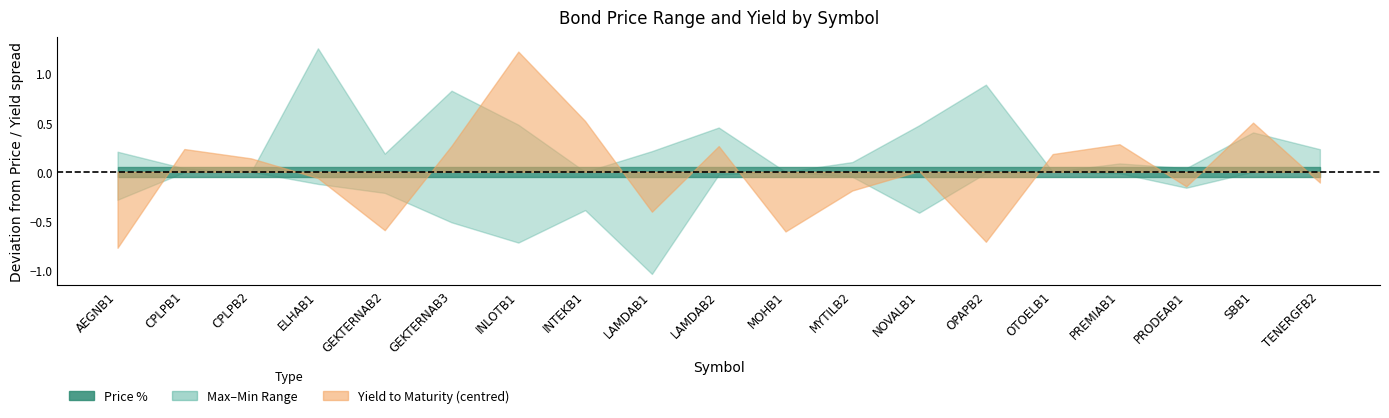

Between MYTILB2 and OTOELB1, which is larger?

MYTILB2